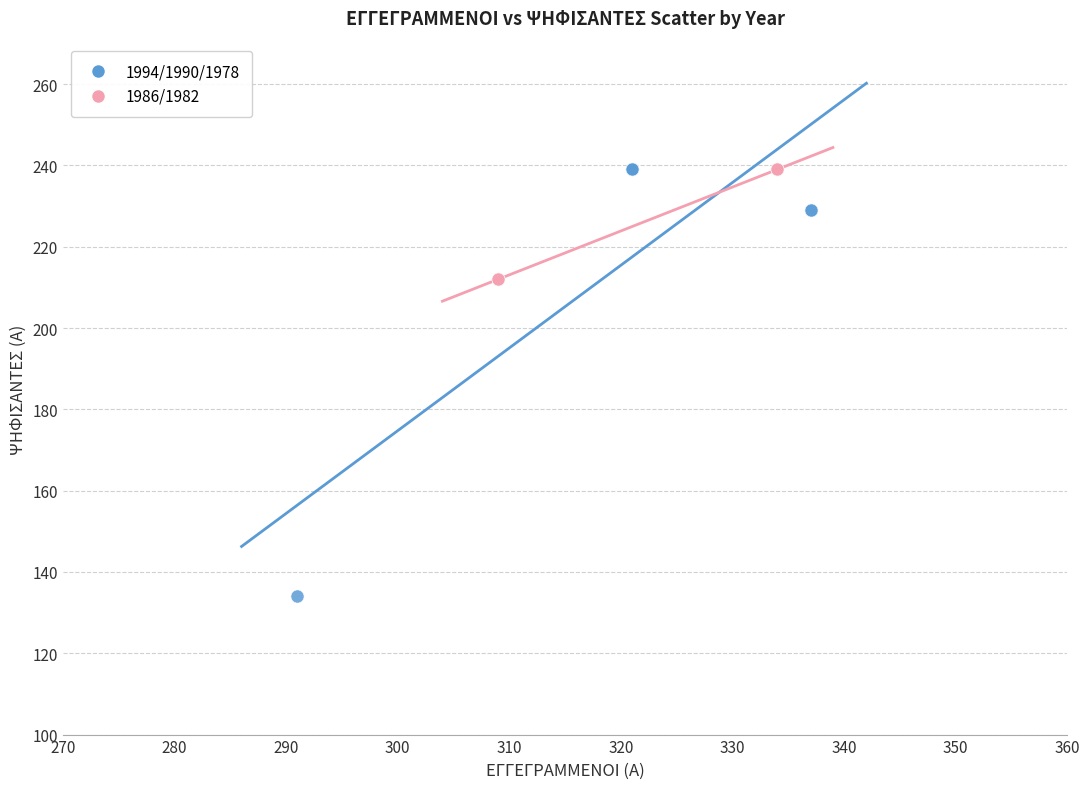

Which series reaches the minimum Y coordinate?

1994/1990/1978